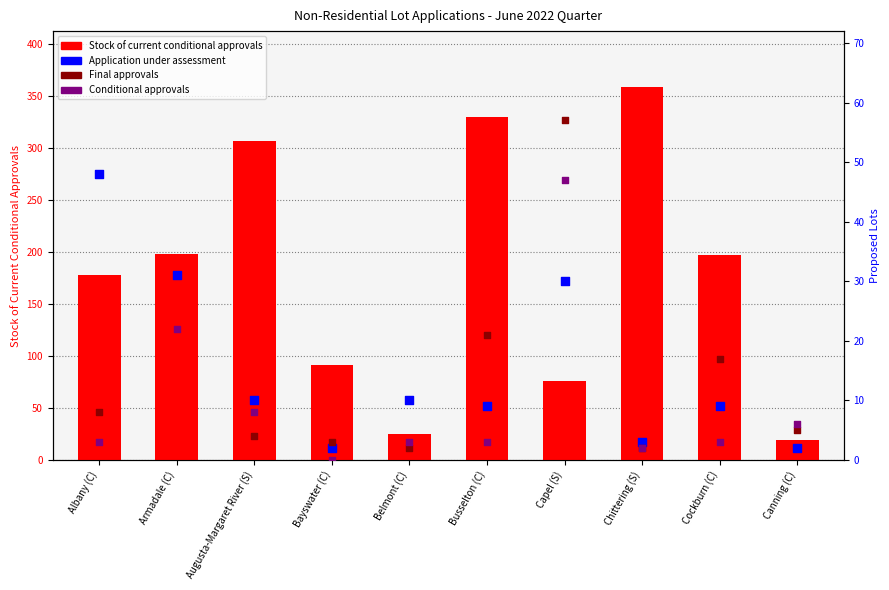

Which series has the largest Y range (max minus min)?

Stock of current conditional approvals